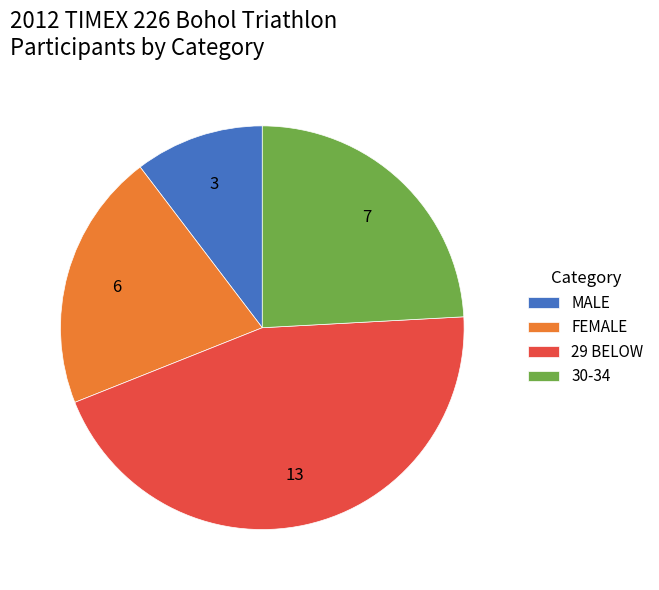

Is the sum of 29 BELOW and MALE greater than half?

Yes